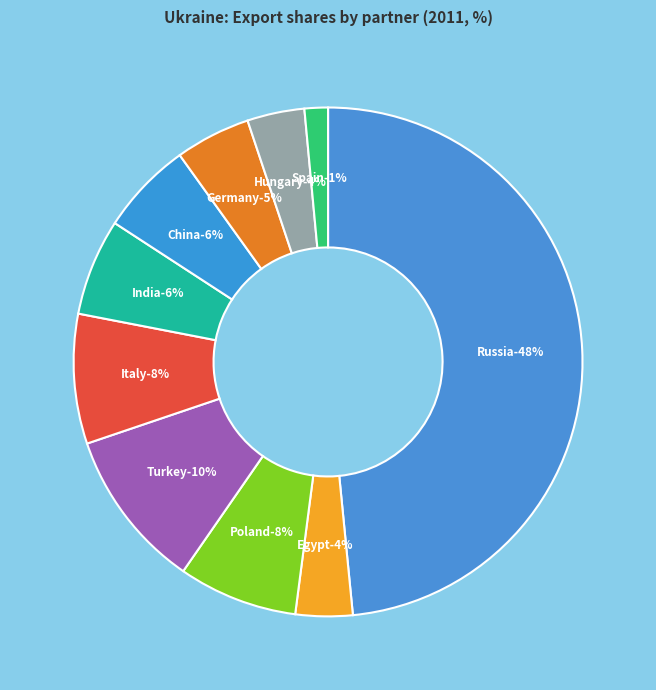

Which has a higher value, Turkey or Hungary?

Turkey